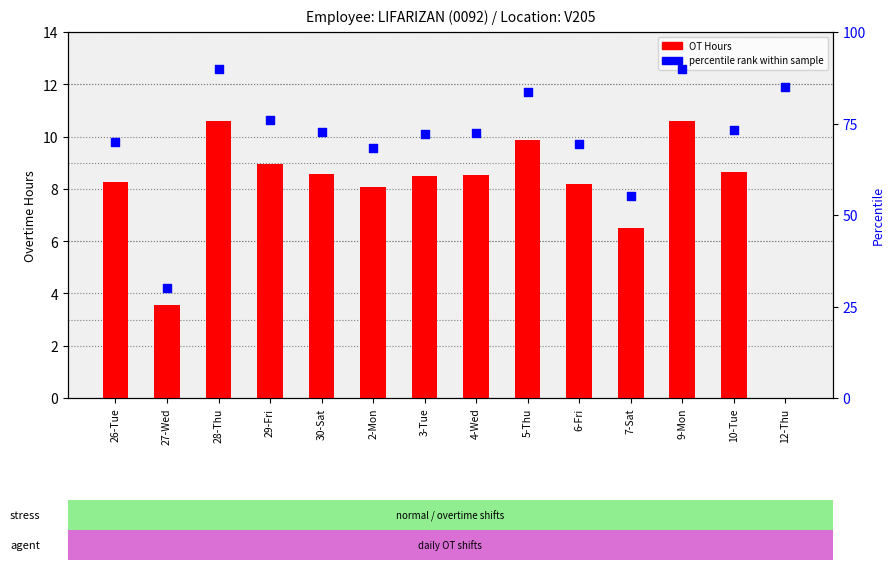

Which series has the largest total across all categories?

percentile rank within sample